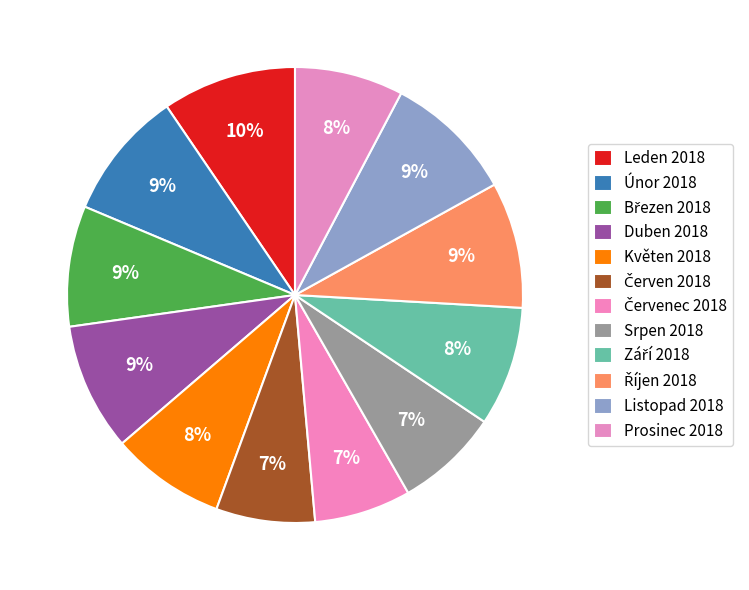

Between Březen 2018 and Listopad 2018, which is larger?

Listopad 2018